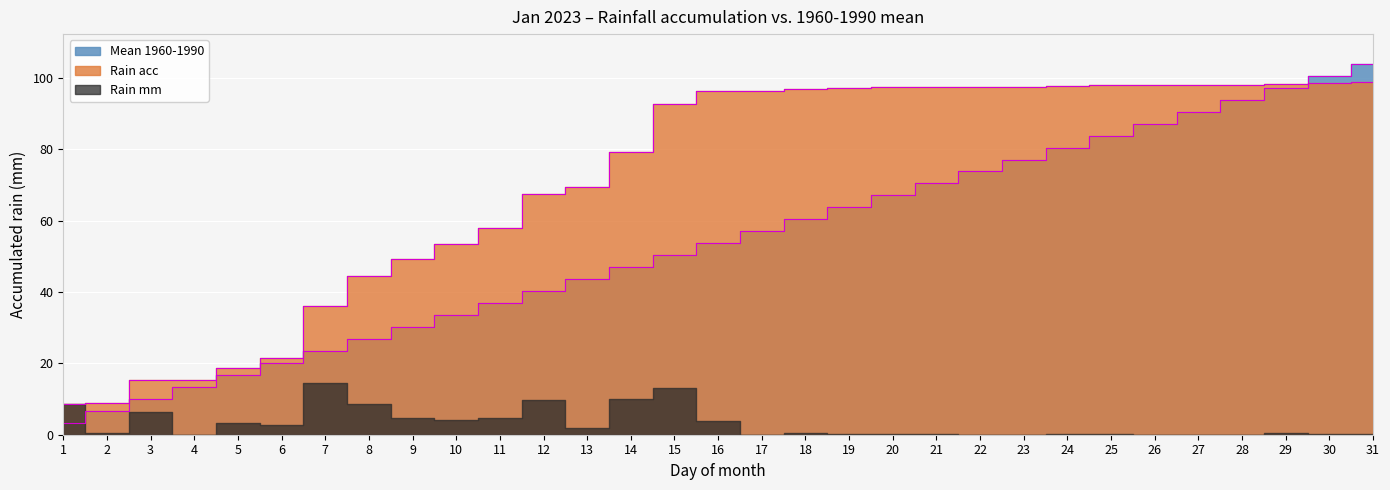

Which series has the largest range (max minus min)?

Mean 1960-1990